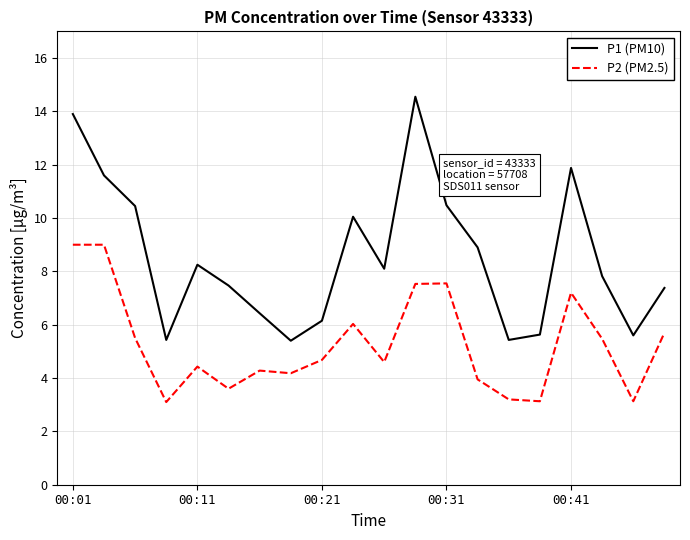

List the series in order of their overall mean, highest first.

P1 (PM10), P2 (PM2.5)